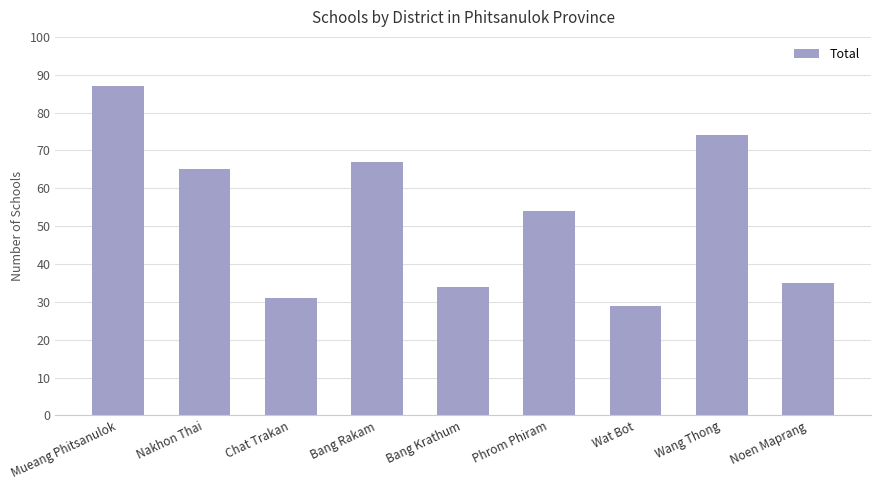

Approximately how many times larger is the value at Noen Maprang compared to Wang Thong?

0.5